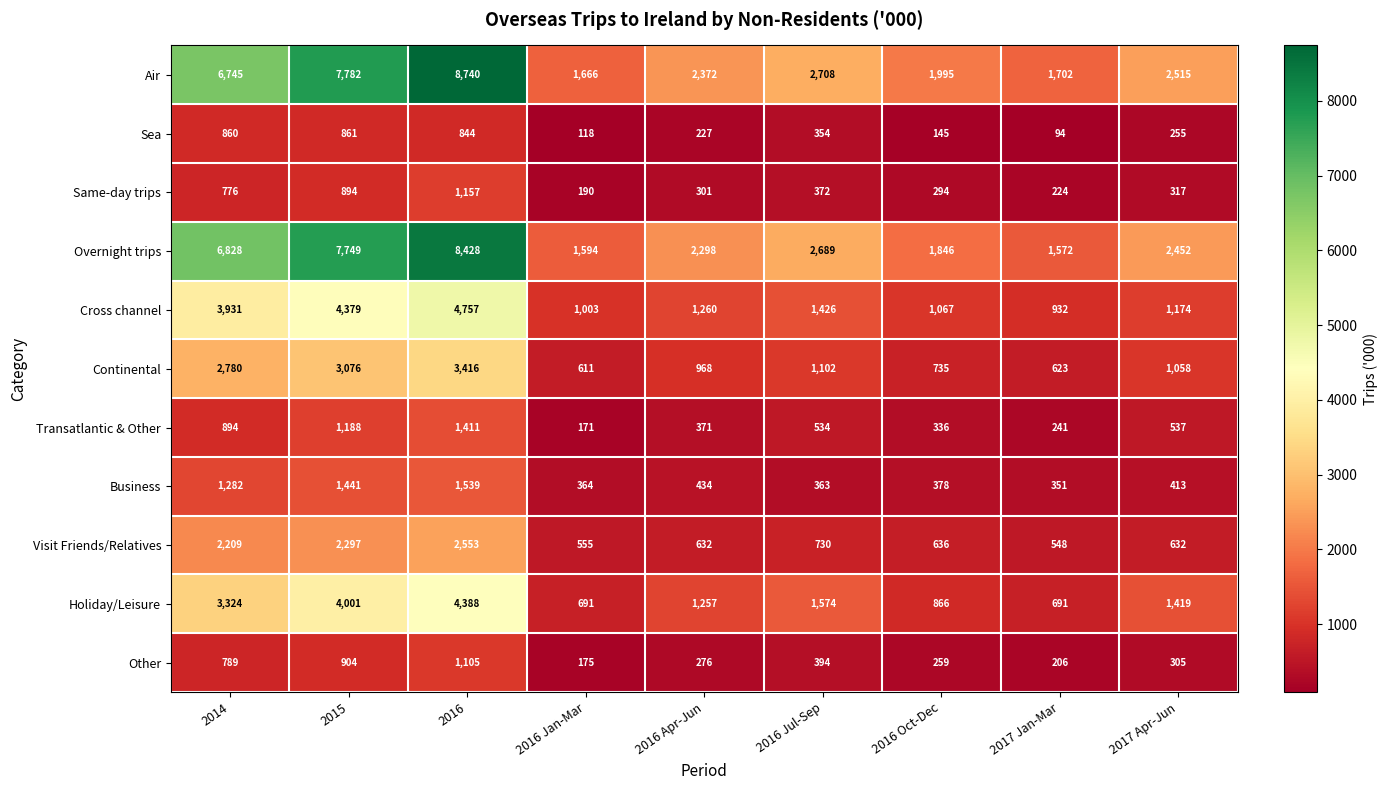

Which series has the largest total across all categories?

Air